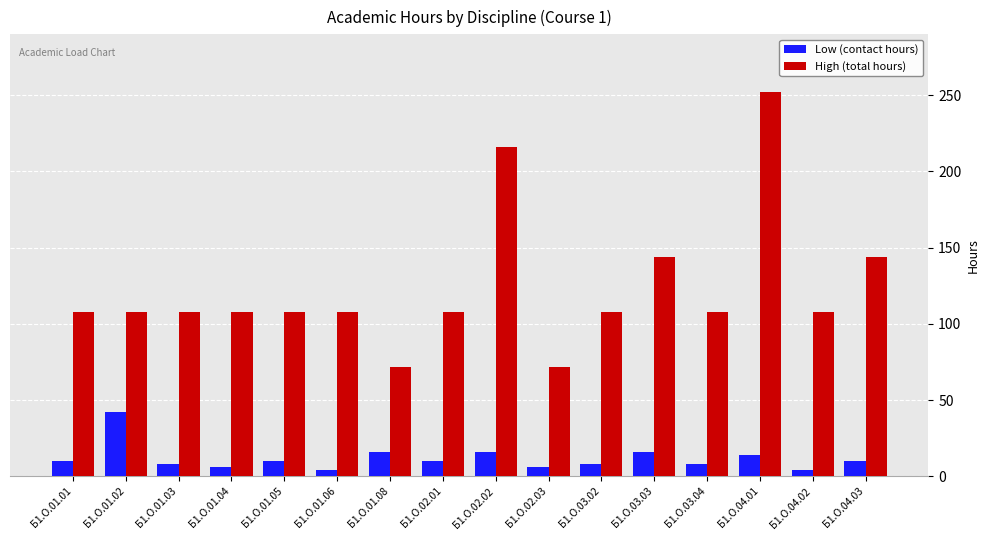

Which category has the highest value in the High (total hours) series?

Б1.О.04.01